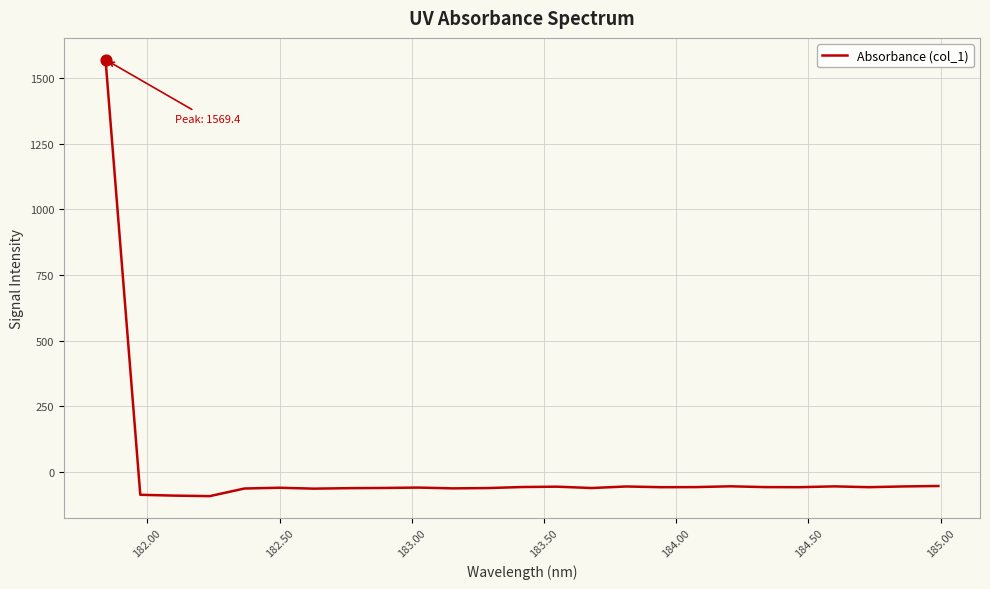

What is the difference between the maximum and minimum values?

1660.7